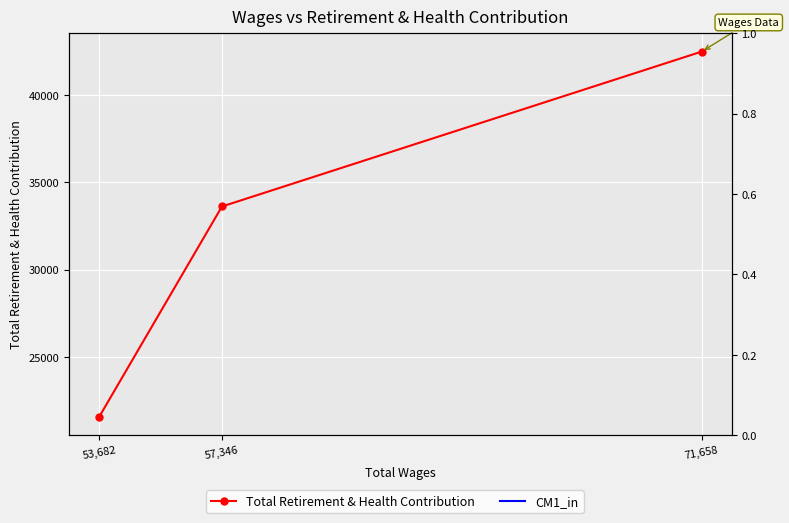

Which category has the lowest value across all series?

53,682